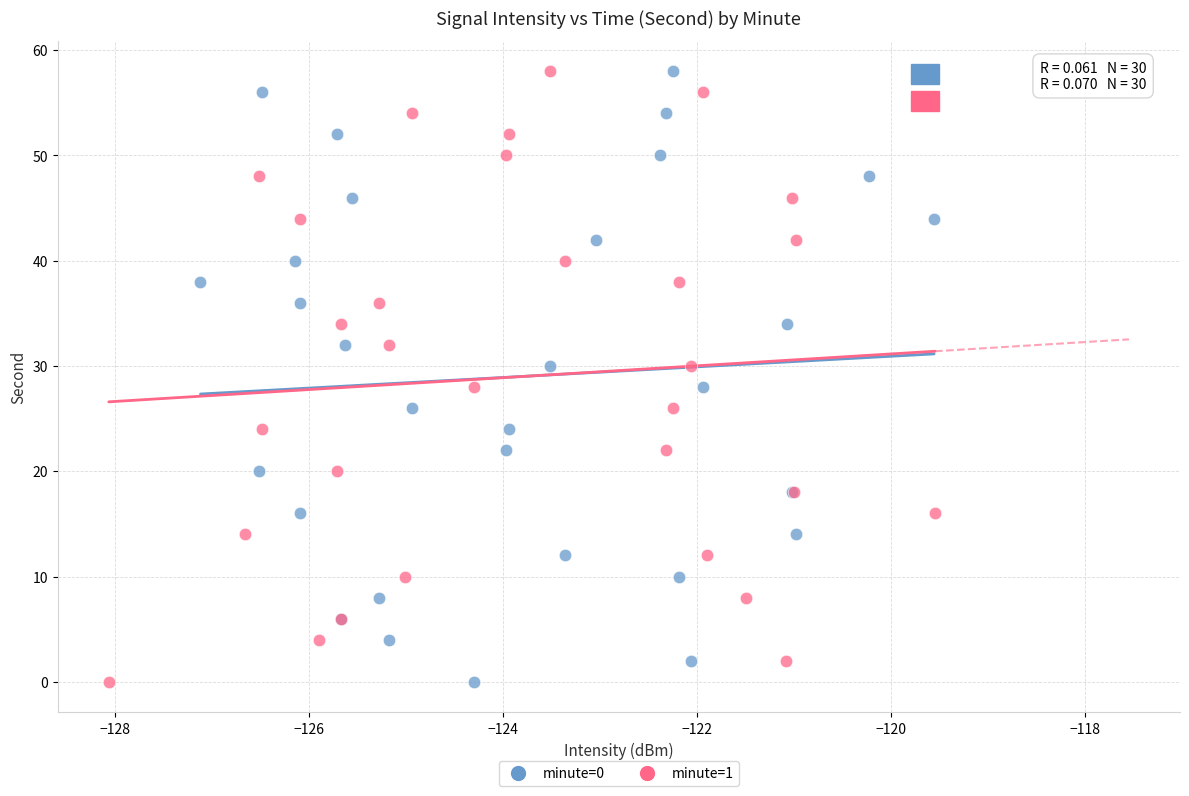

What are all the series names shown in the legend?

minute=0, minute=1